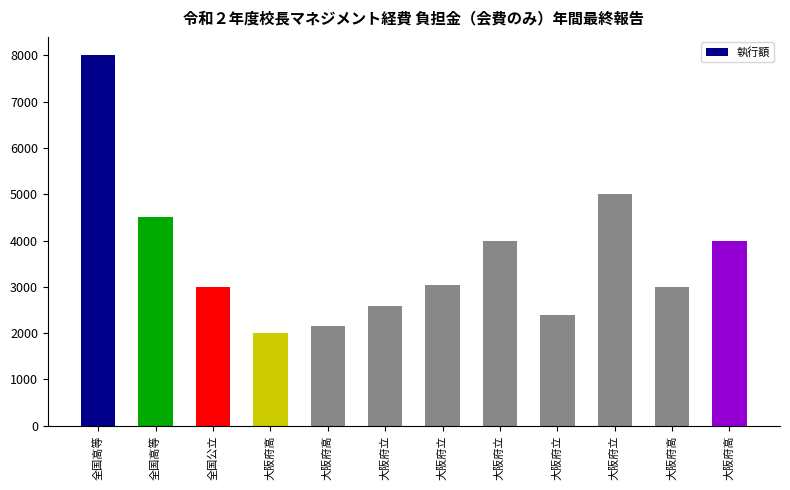

What is the value of the 9th bar from the left?

2580